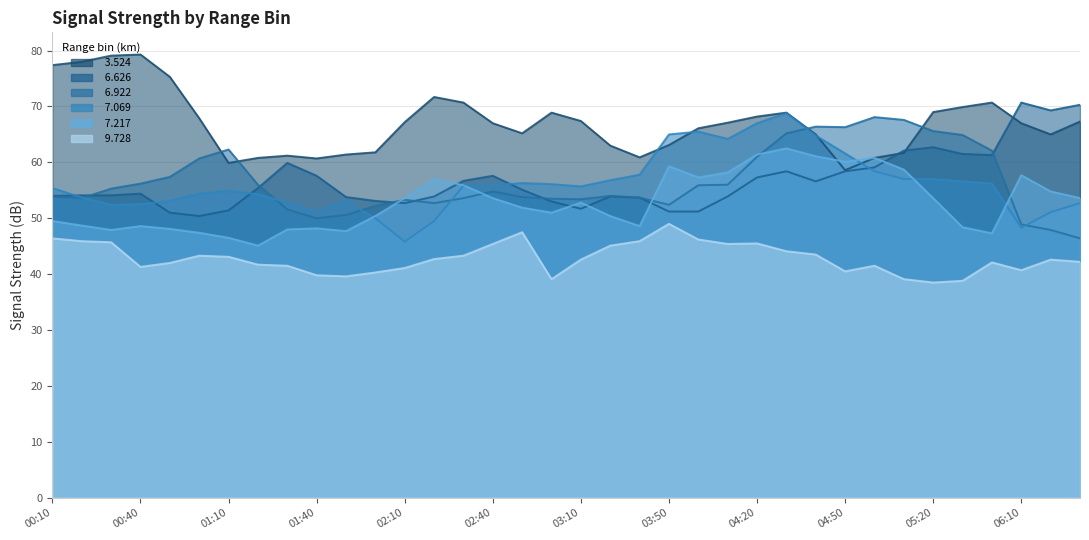

What is the difference between the maximum and minimum values in the   7.069 series?

23.0